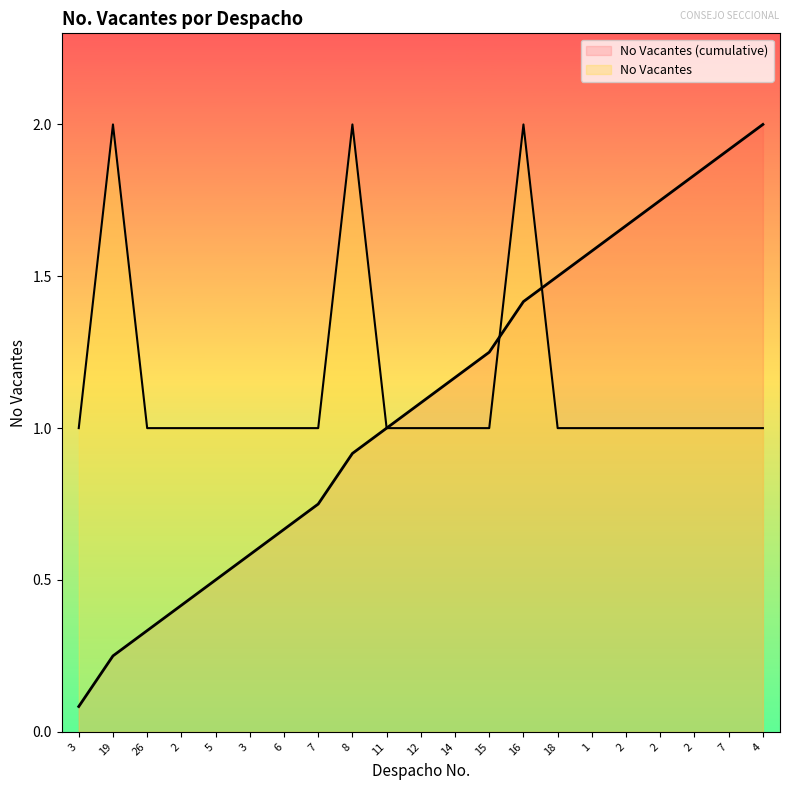

Count the number of categories in the chart.

21